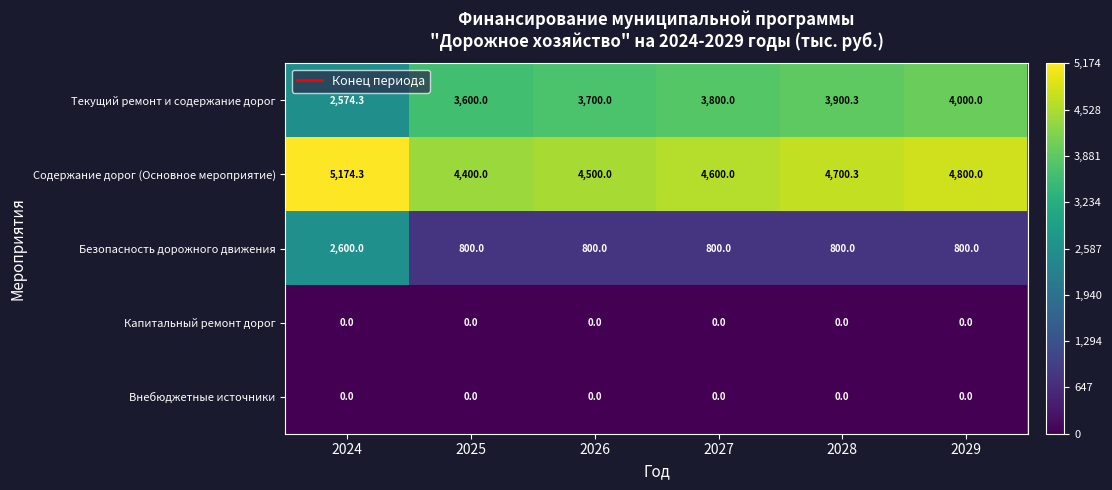

Which series has the widest spread of values?

Безопасность дорожного движения